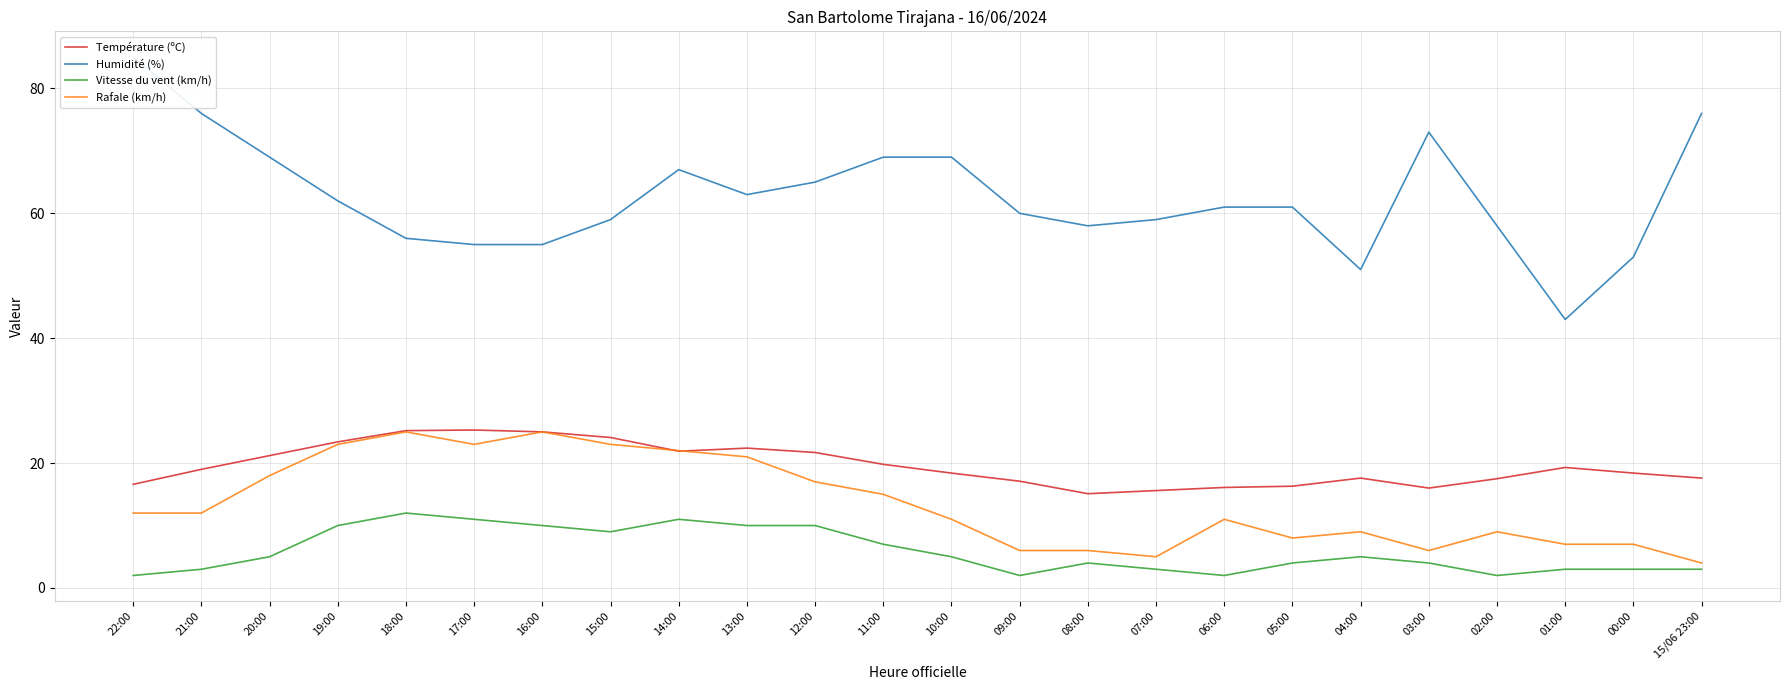

What are all the series names shown in the legend?

Température (ºC), Humidité (%), Vitesse du vent (km/h), Rafale (km/h)